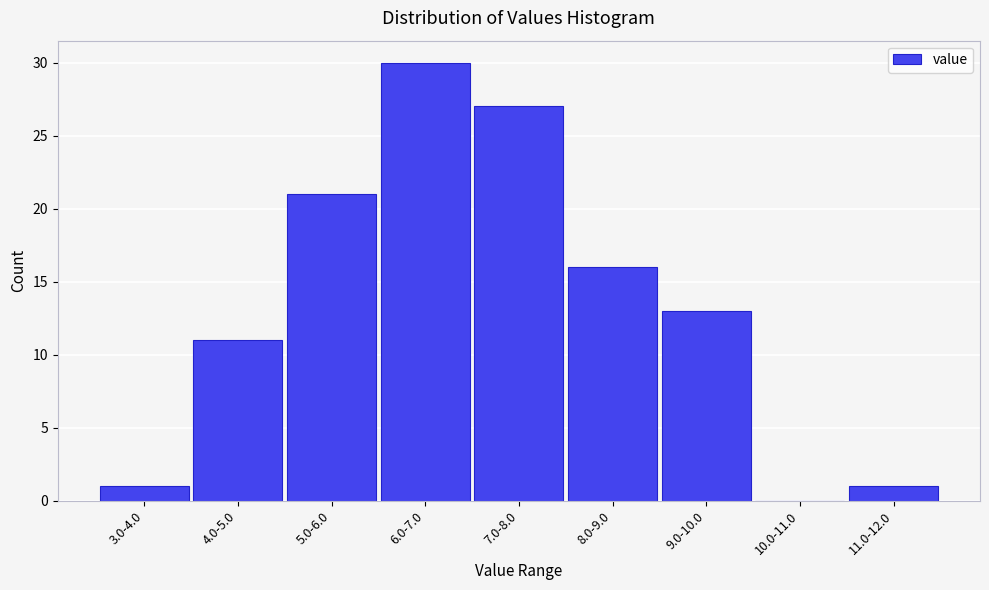

Reading left to right, extract all data points from this chart.

3.0-4.0=1	4.0-5.0=11	5.0-6.0=21	6.0-7.0=30	7.0-8.0=27	8.0-9.0=16	9.0-10.0=13	10.0-11.0=0	11.0-12.0=1